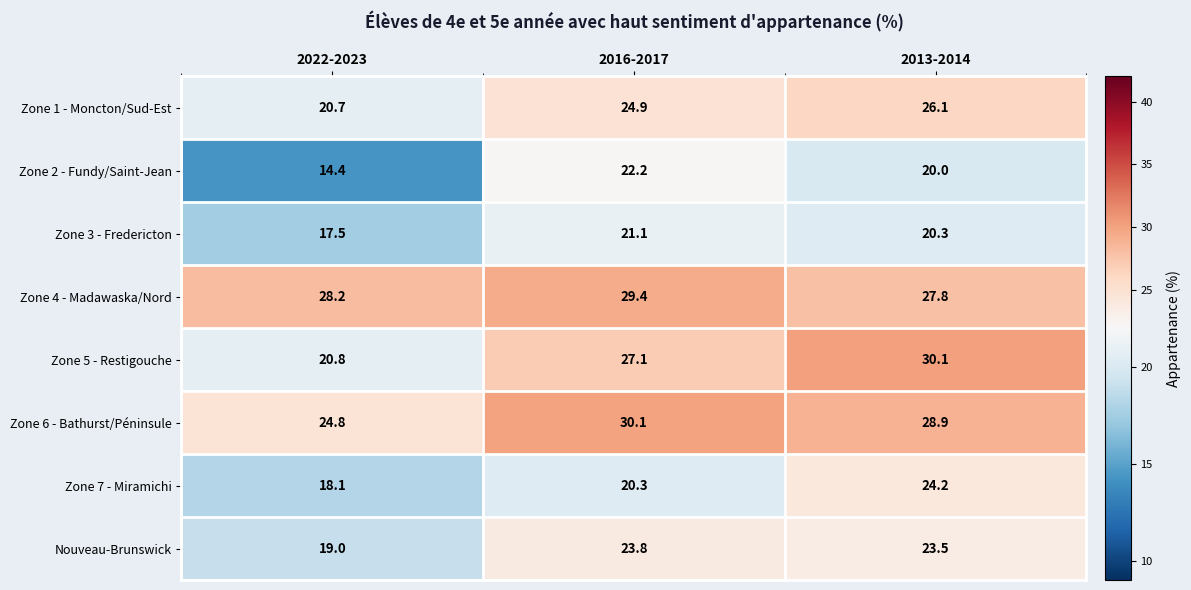

Reading left to right, what are all the values shown in this chart?

Zone 1 - Moncton/Sud-Est: 2022-2023=20.7	2016-2017=24.9	2013-2014=26.1
Zone 2 - Fundy/Saint-Jean: 2022-2023=14.4	2016-2017=22.2	2013-2014=20.0
Zone 3 - Fredericton: 2022-2023=17.5	2016-2017=21.1	2013-2014=20.3
Zone 4 - Madawaska/Nord: 2022-2023=28.2	2016-2017=29.4	2013-2014=27.8
Zone 5 - Restigouche: 2022-2023=20.8	2016-2017=27.1	2013-2014=30.1
Zone 6 - Bathurst/Péninsule: 2022-2023=24.8	2016-2017=30.1	2013-2014=28.9
Zone 7 - Miramichi: 2022-2023=18.1	2016-2017=20.3	2013-2014=24.2
Nouveau-Brunswick: 2022-2023=19.0	2016-2017=23.8	2013-2014=23.5